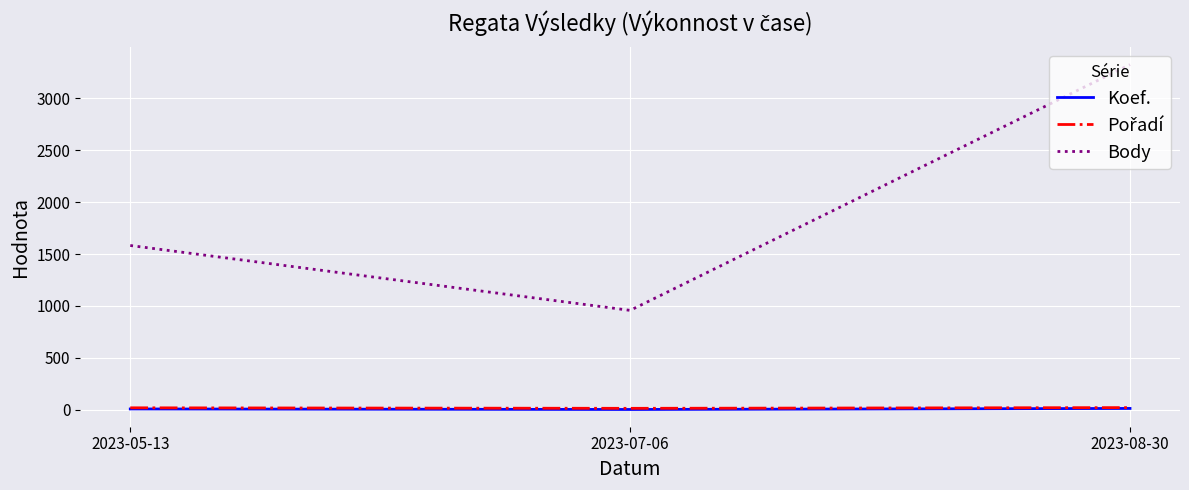

The value of Body at 2023-05-13 is 335. True or false?

False